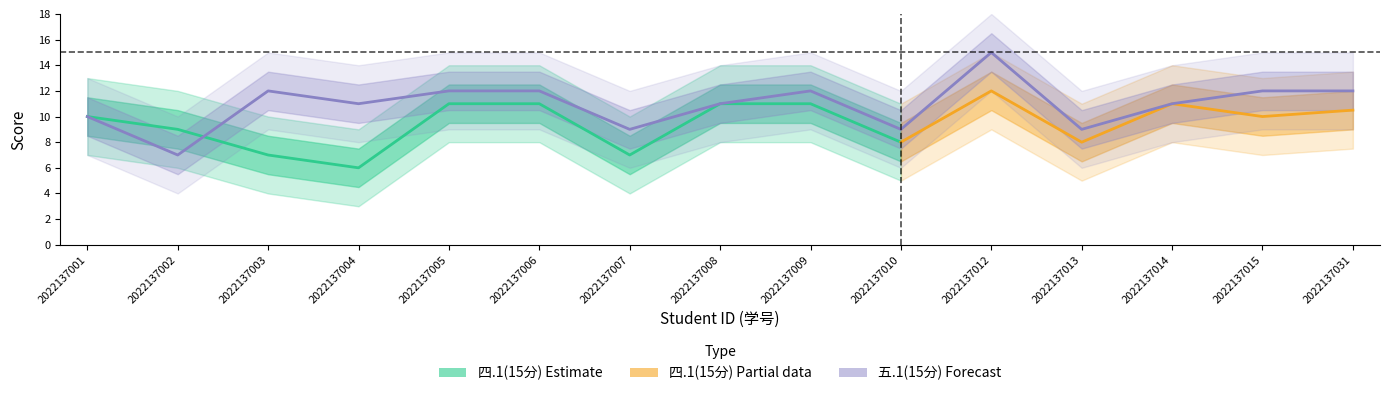

How many interior local peaks (higher than both neighbors) does the data have?

3